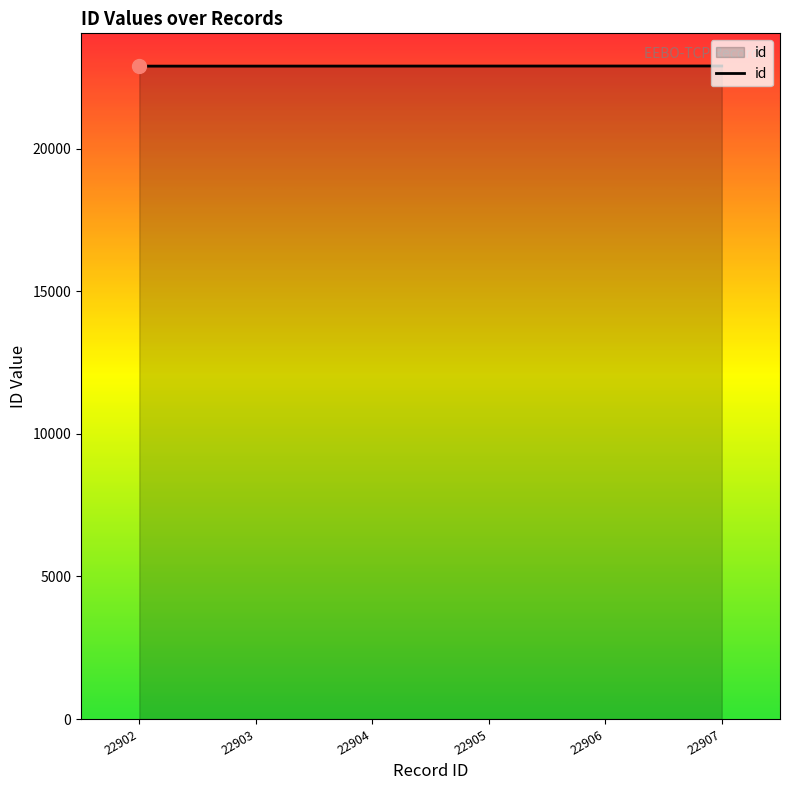

What is the sum of all values?

137427